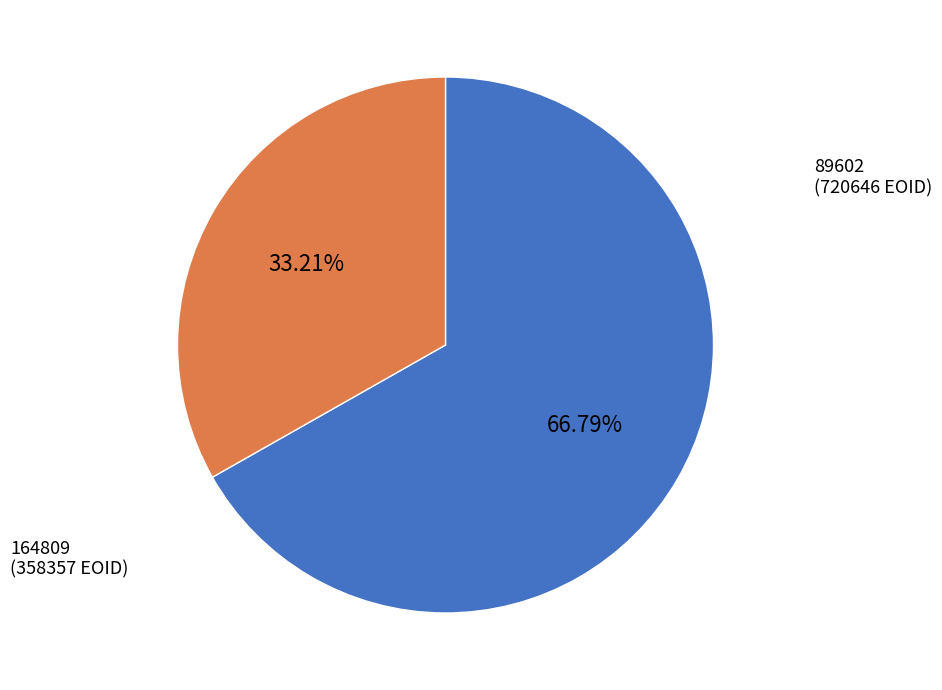

Is it true that 89602 is 58% of the pie?

False